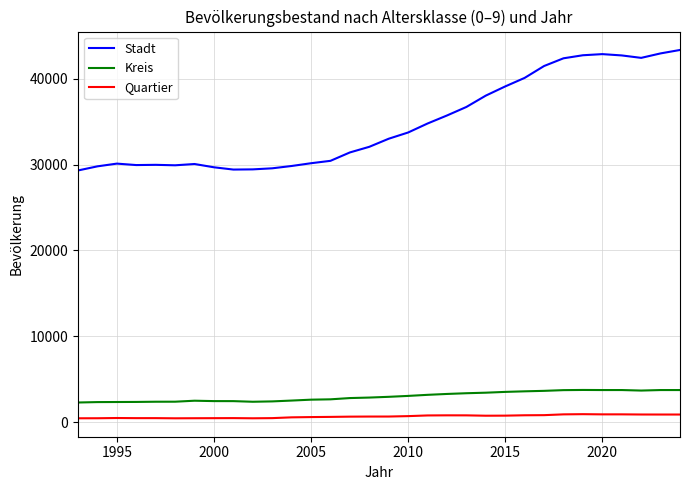

List the series in order of their peak value, highest first.

Stadt, Kreis, Quartier